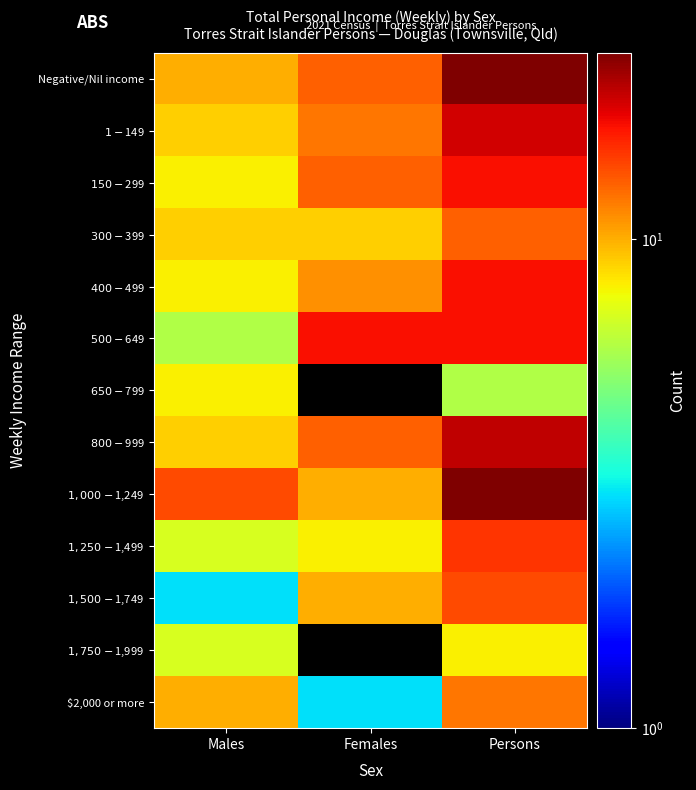

At how many categories does at least one series exceed 12?

3